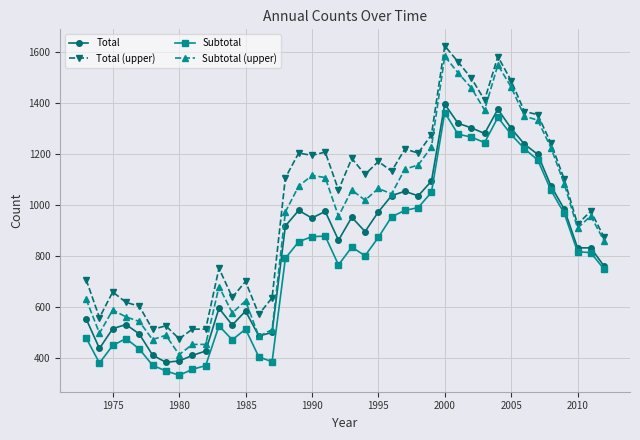

True or false: Subtotal (upper) has more than 0 points higher than both neighbors.

True